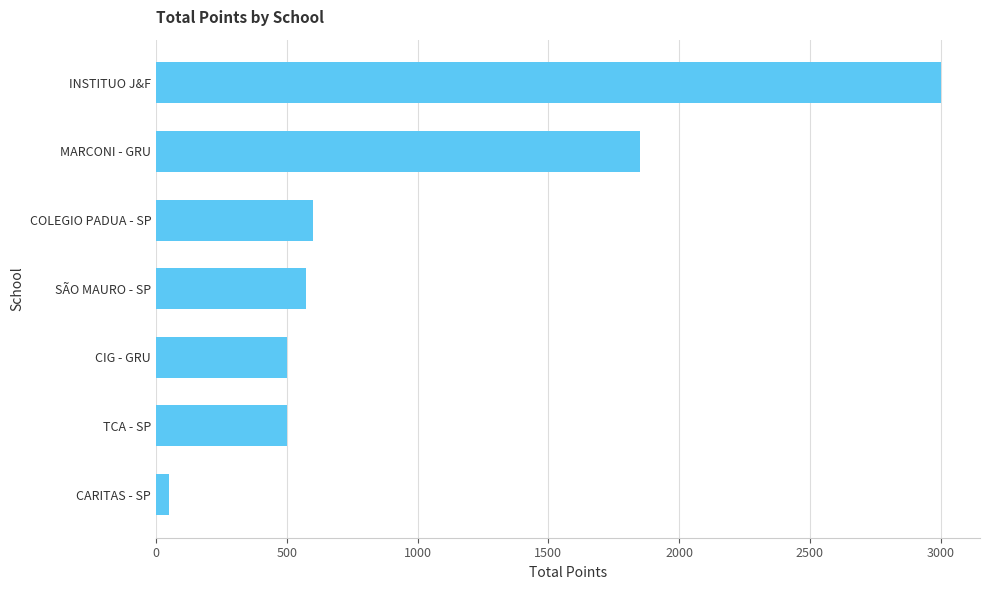

At which label is the value closest to 1525?

MARCONI - GRU